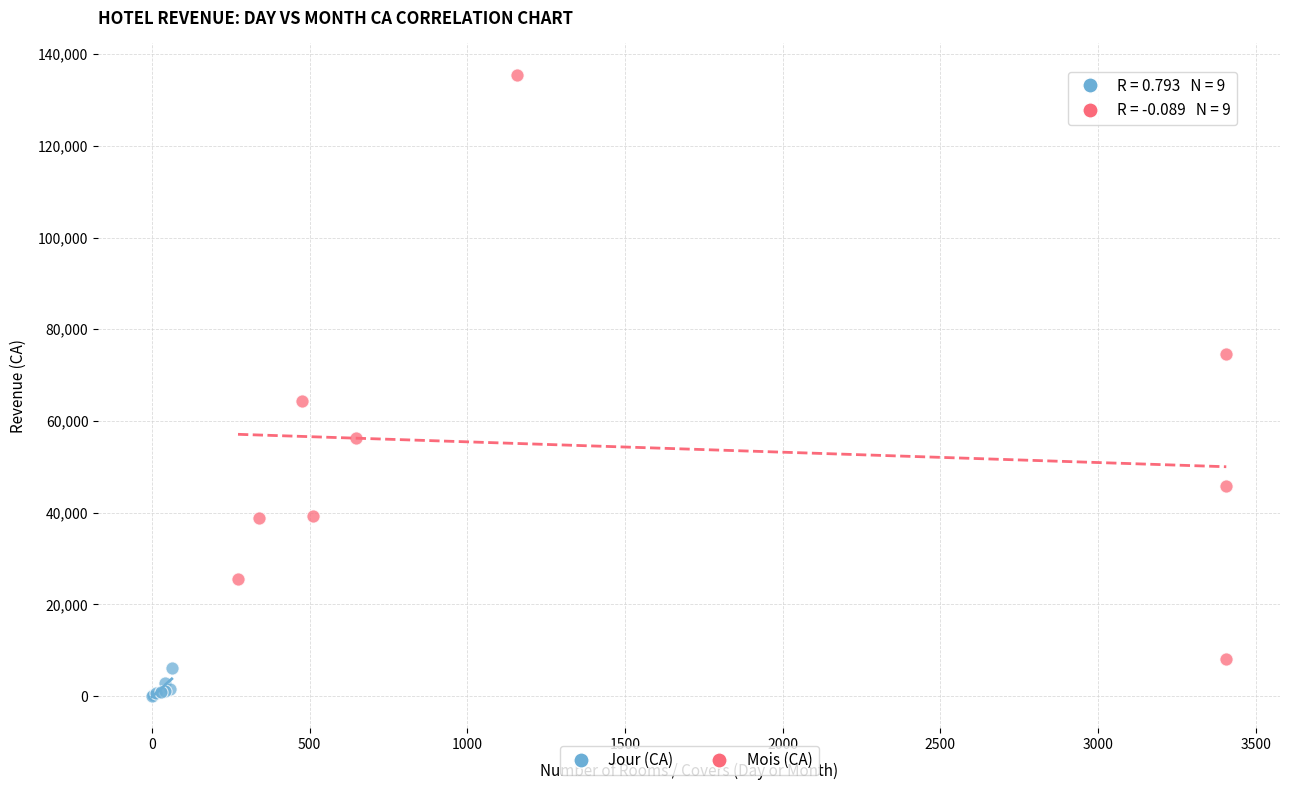

Which series reaches the maximum Y coordinate?

Mois (CA)